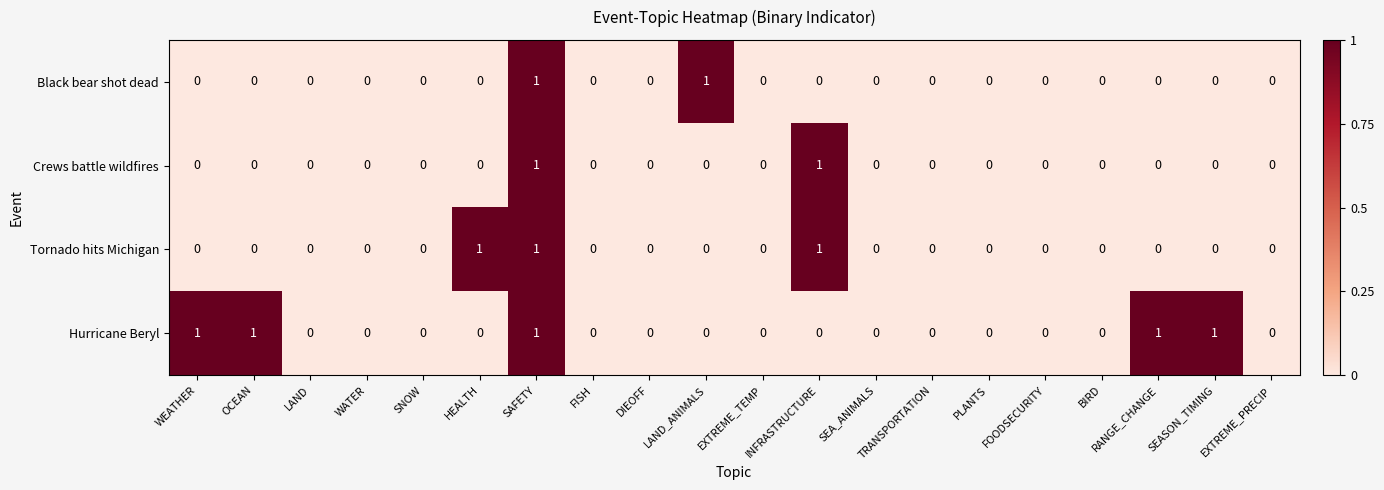

At which category is the sum across all series the highest?

SAFETY